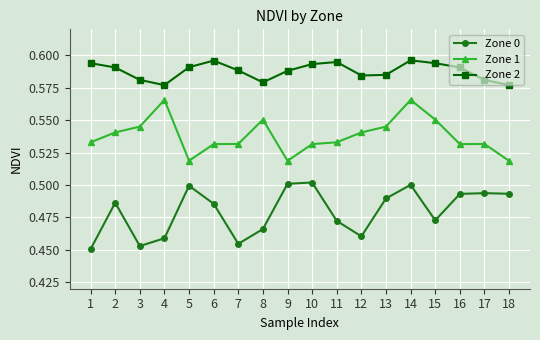

True or false: Zone 0 and Zone 2 cross at least once.

False